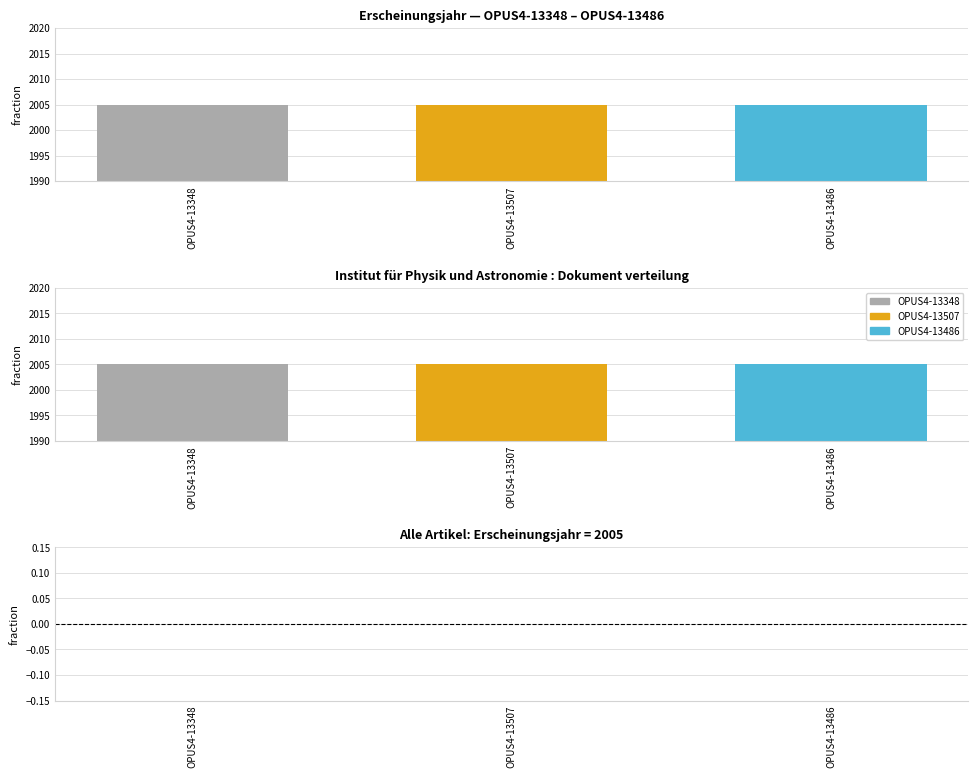

True or false: Erscheinungsjahr diff has a value of 0 at OPUS4-13486.

True